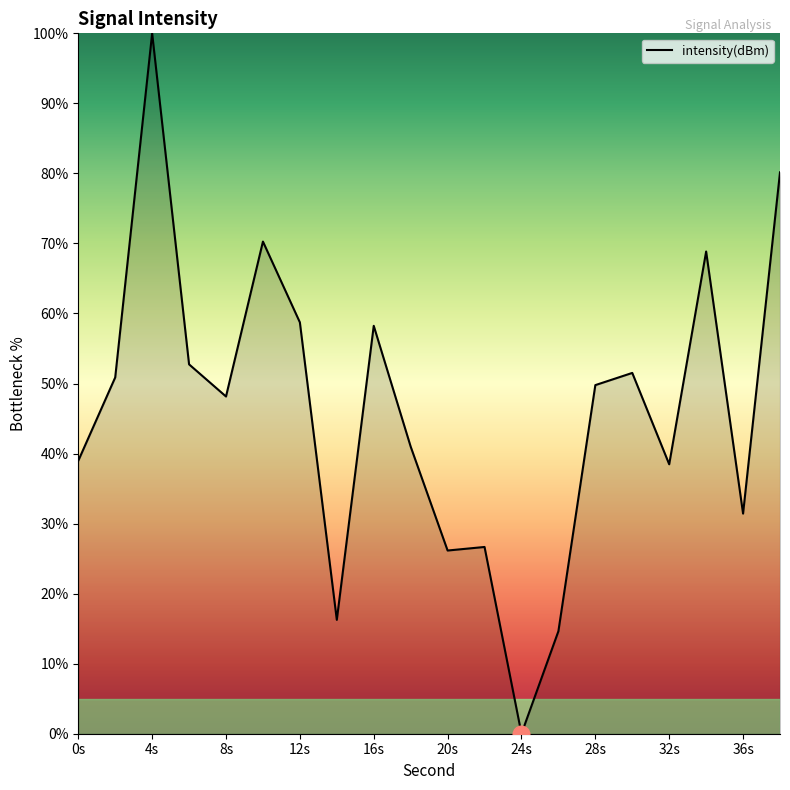

What is the difference between the second highest and second lowest values?

65.5